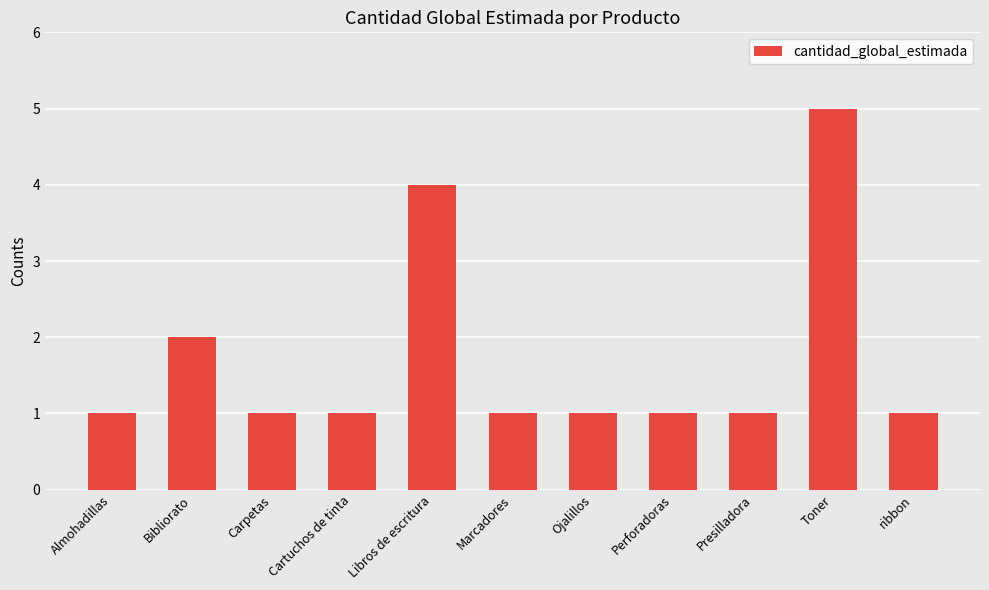

What is the value of the 3rd bar from the left?

1